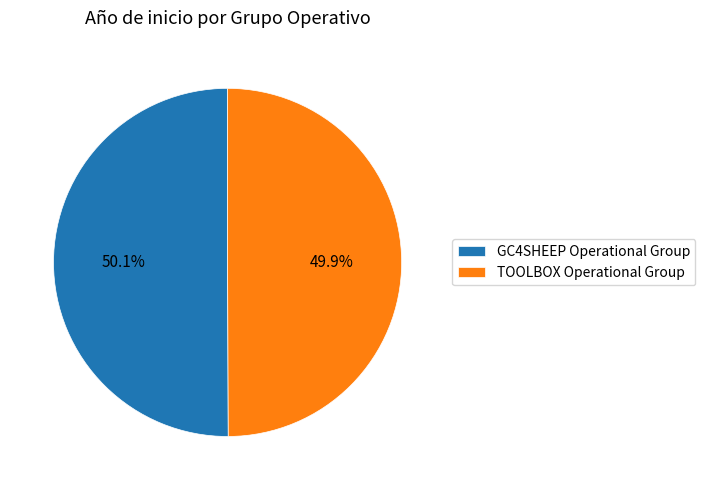

Is it true that TOOLBOX Operational Group is 50% of the pie?

True